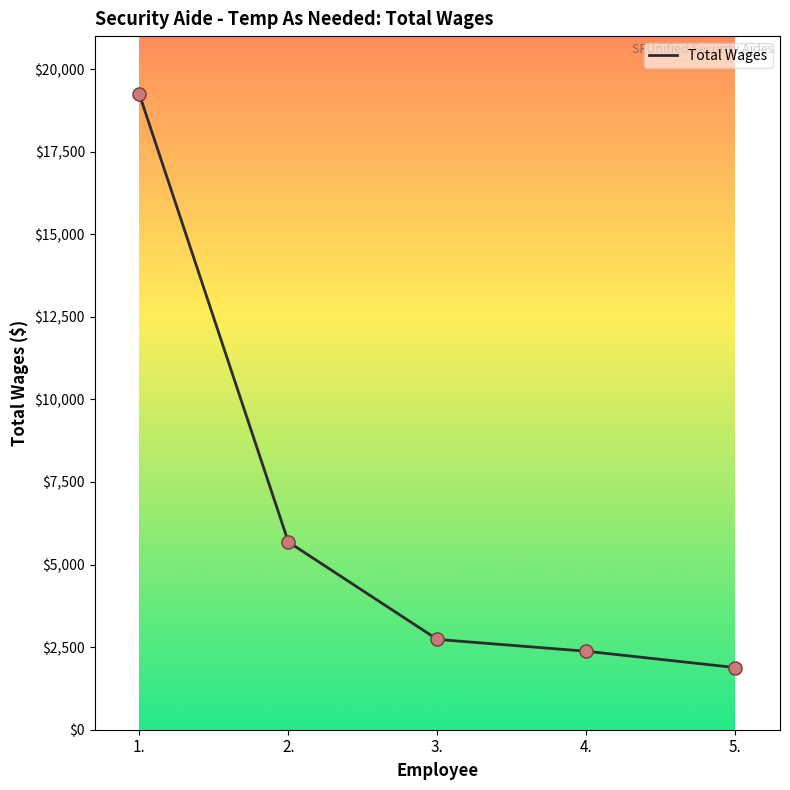

What is the change in value from 1. to 4.?

-16863